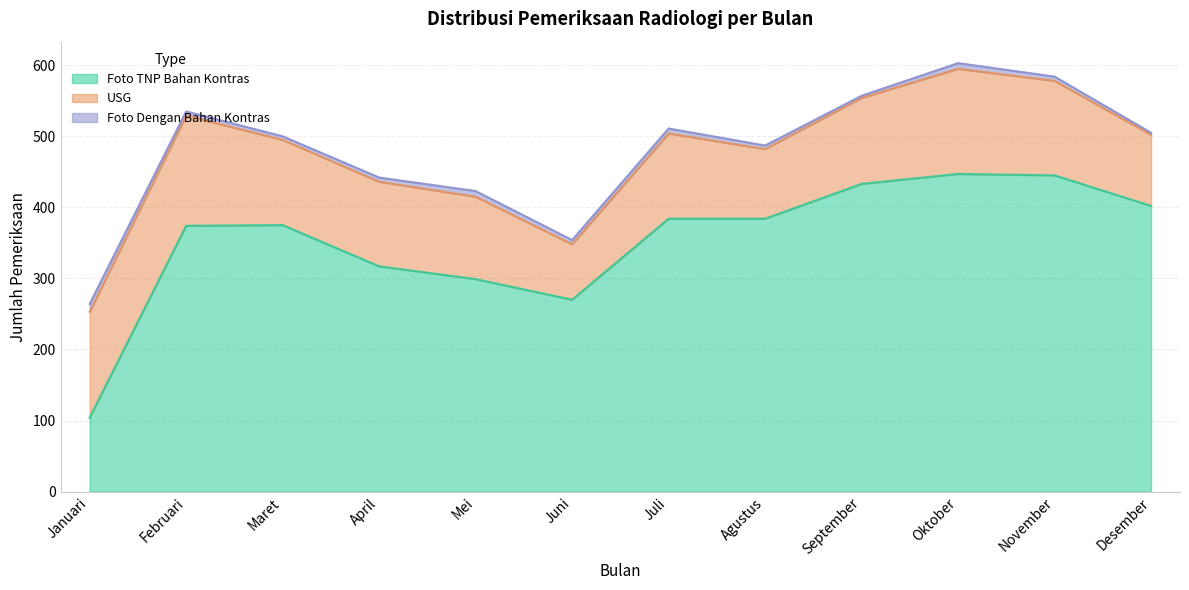

List the series in order of their peak value, lowest first.

Foto Dengan Bahan Kontras, USG, Foto TNP Bahan Kontras